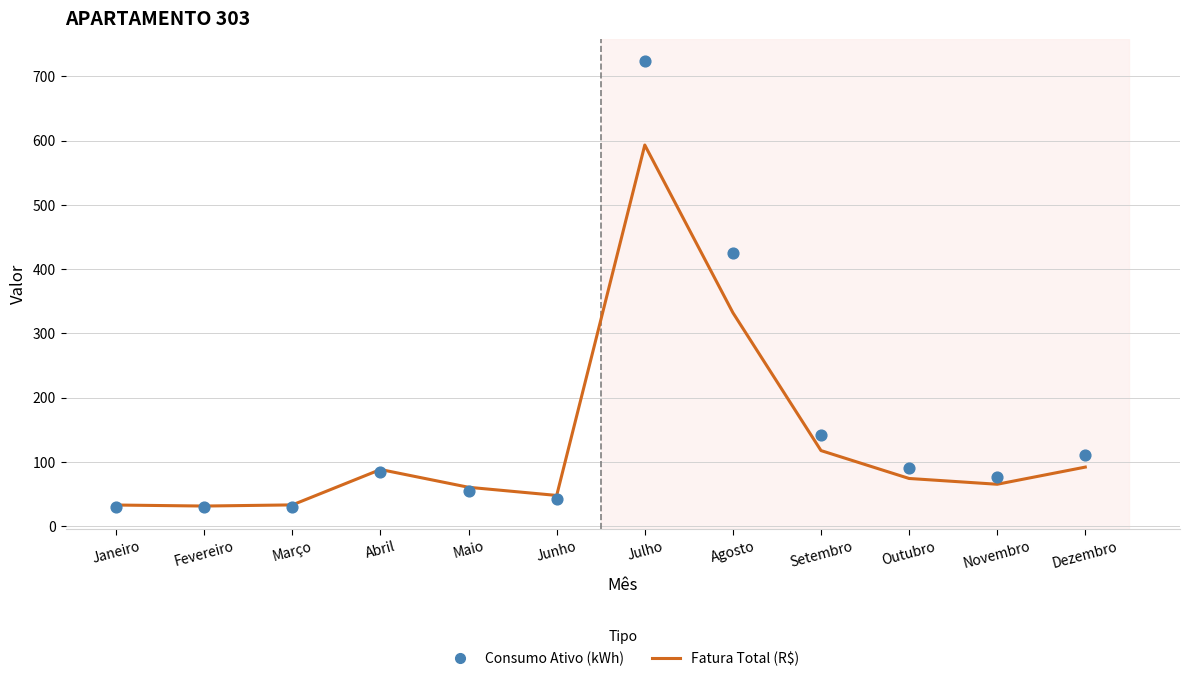

Is the value of Consumo Ativo (kWh) at Abril greater than the value of Fatura Total (R$) at Maio?

Yes